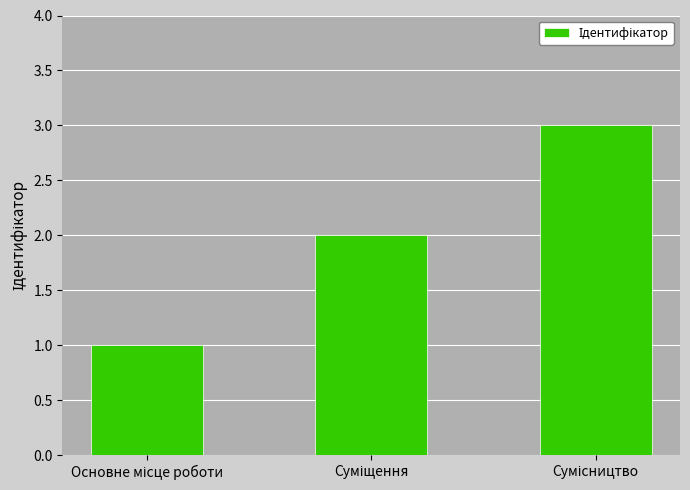

What is the greatest value displayed?

3